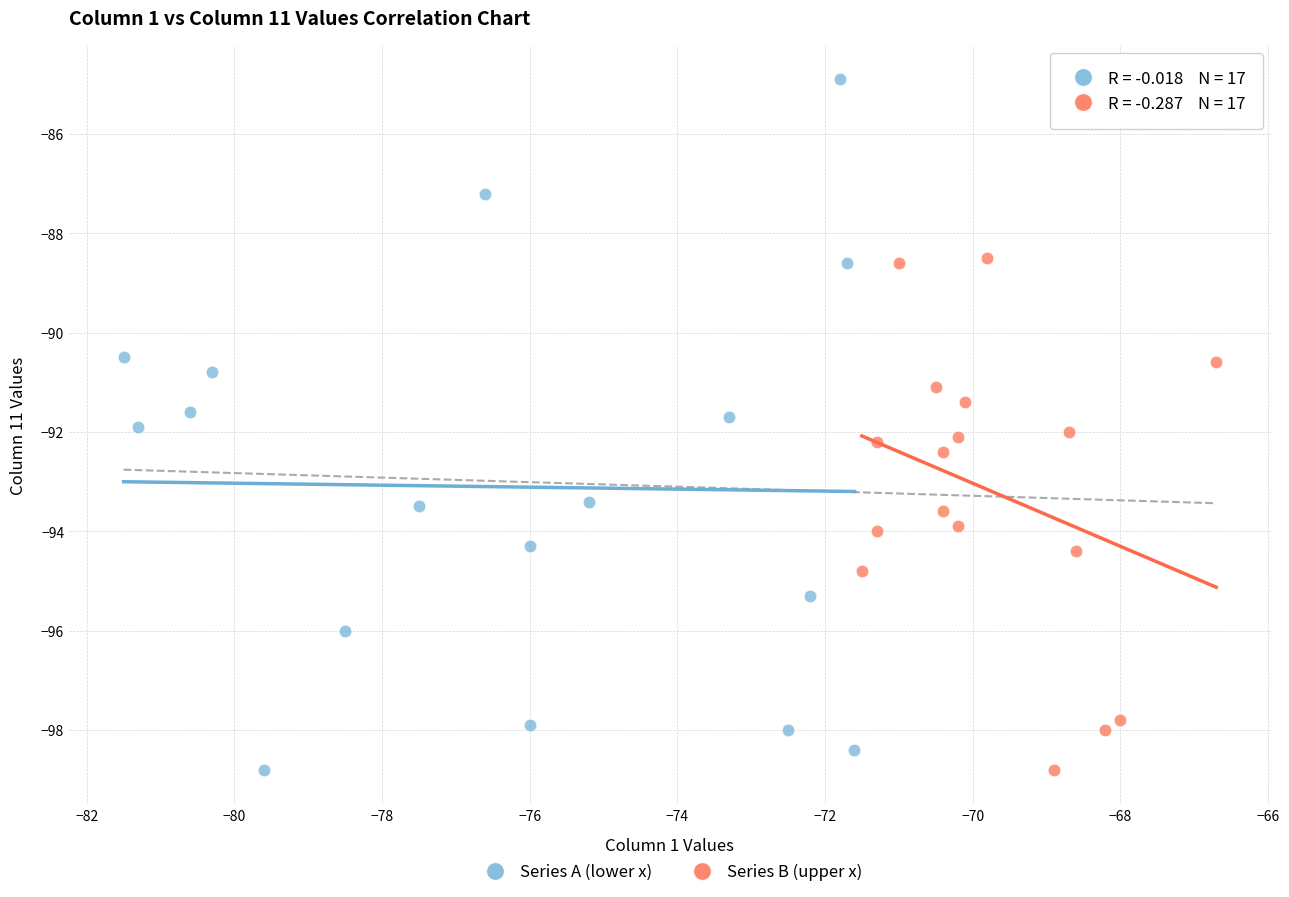

Which series has the largest Y range (max minus min)?

Series A (lower x)